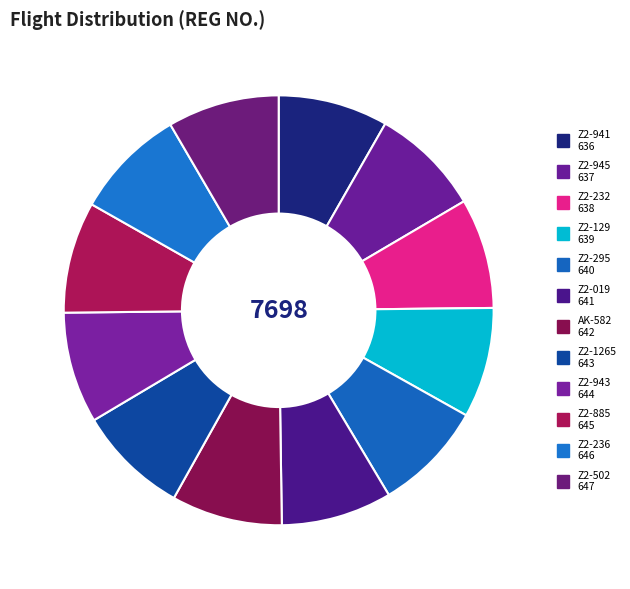

Which slice is the smallest?

Z2-941